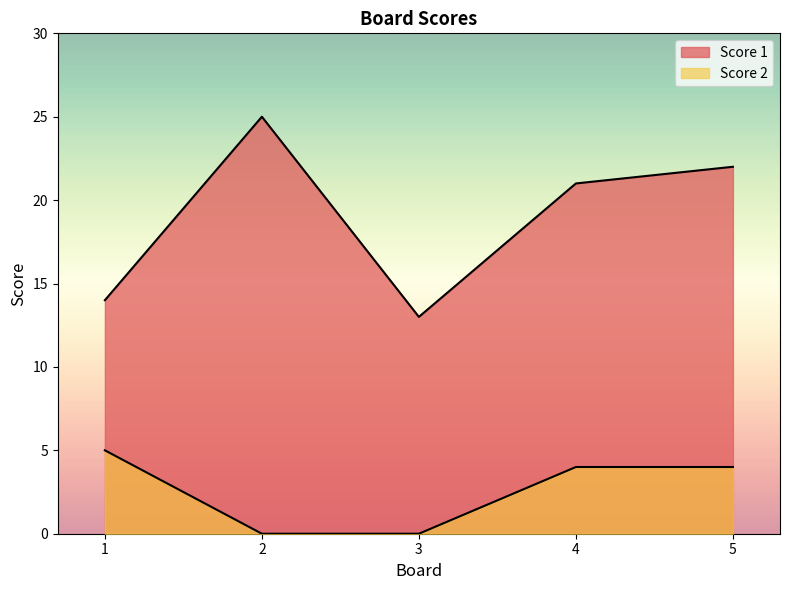

True or false: Score 1 and Score 2 intersect in this chart.

False